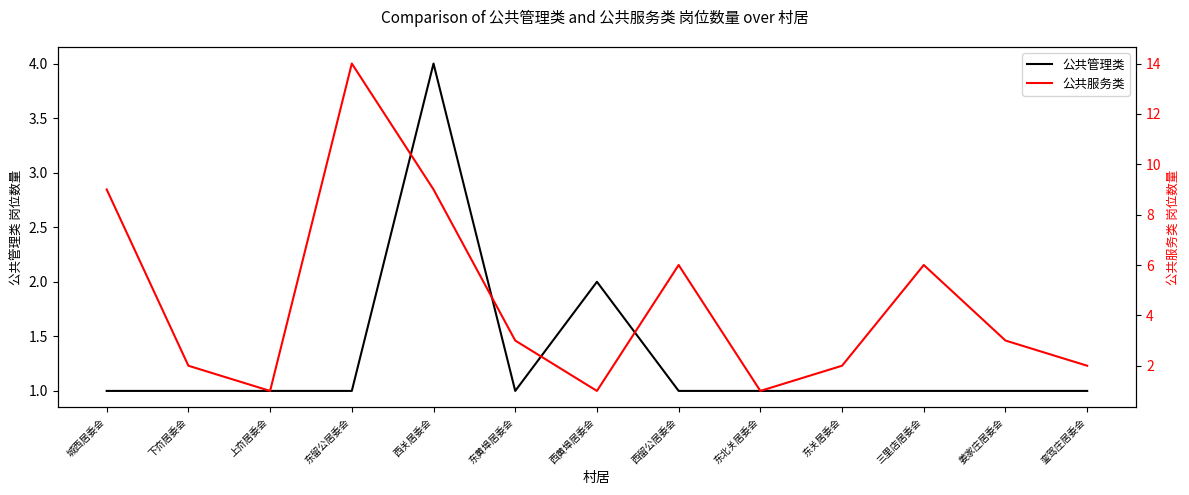

List the series in order of their overall mean, highest first.

公共服务类, 公共管理类